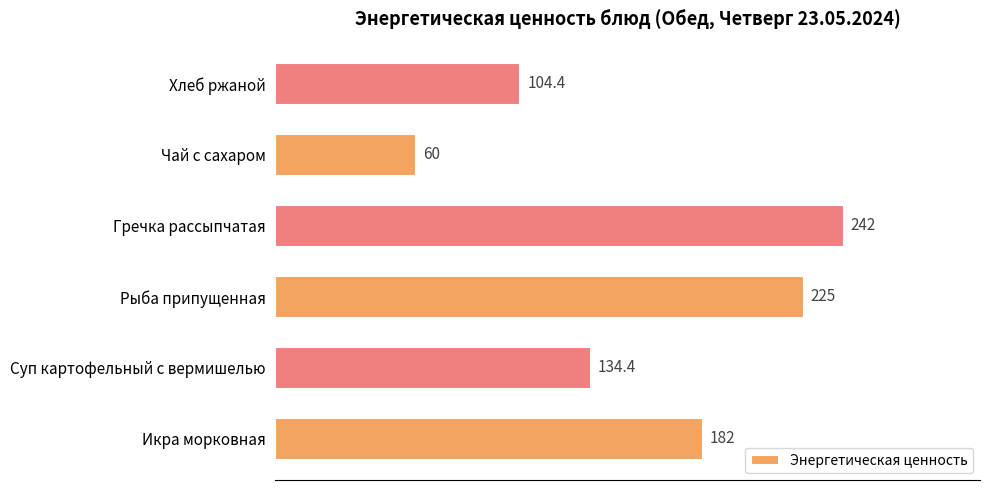

What is the maximum value shown in the chart?

242.0